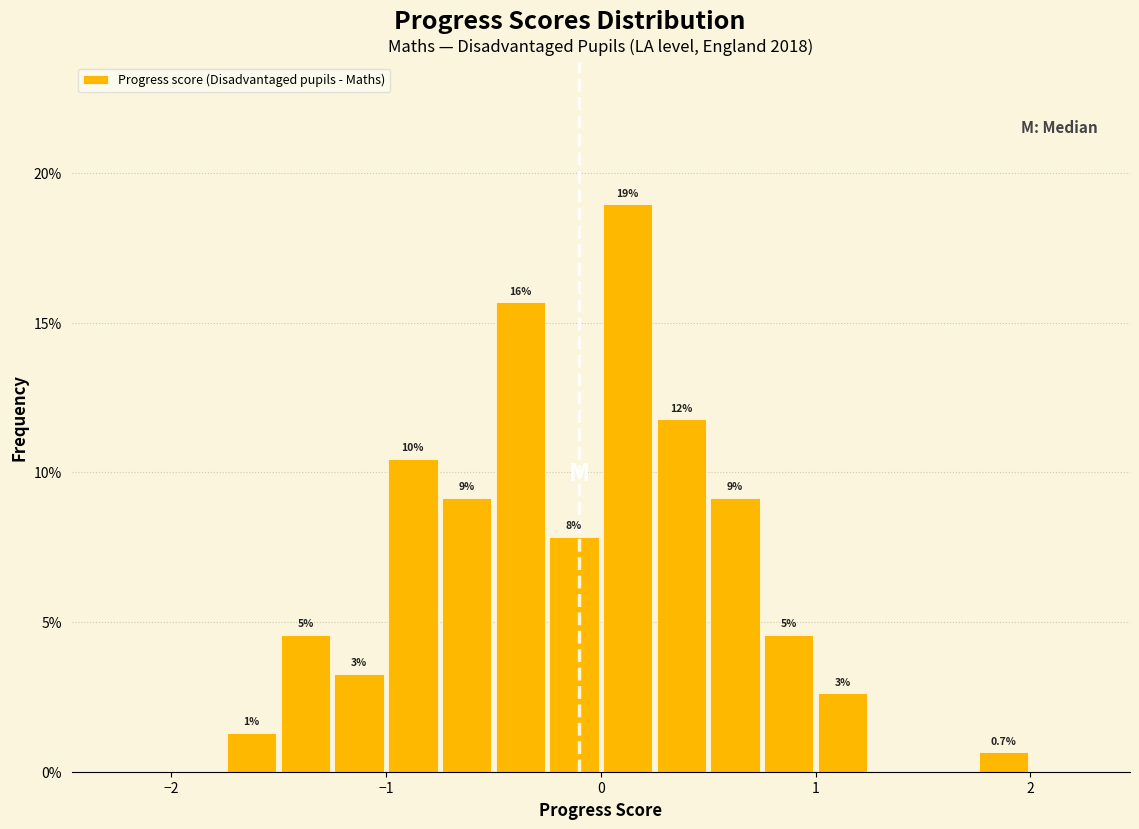

Around what value on the x-axis is the tallest bar? Give the approximate position of its centre, as read against the axis.

0.1